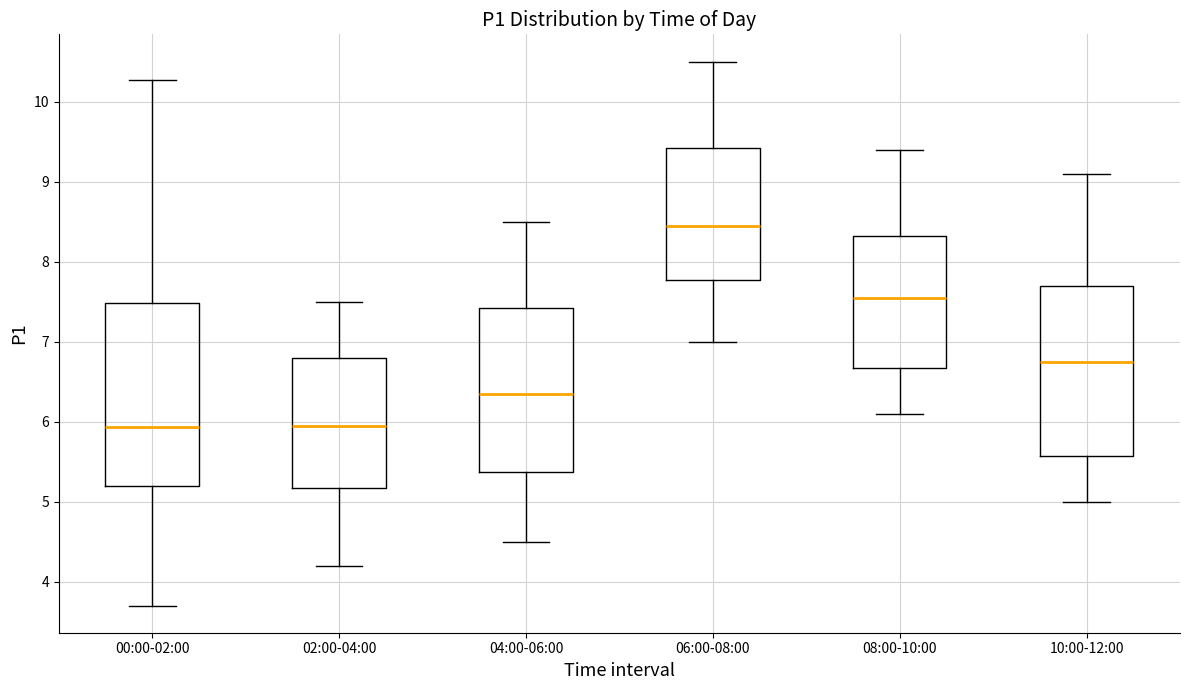

Reading left to right, read every box against the y-axis: the position of its median line, the range the box covers, and the ends of its whiskers. The values are not printed on the chart, so give them approximately, as read against the axis.

00:00-02:00: median 5.9, box 5.2 to 7.5, whiskers 3.7 to 10.3
02:00-04:00: median 6.0, box 5.2 to 6.8, whiskers 4.2 to 7.5
04:00-06:00: median 6.4, box 5.4 to 7.4, whiskers 4.5 to 8.5
06:00-08:00: median 8.5, box 7.8 to 9.4, whiskers 7.0 to 10.5
08:00-10:00: median 7.6, box 6.7 to 8.3, whiskers 6.1 to 9.4
10:00-12:00: median 6.8, box 5.6 to 7.7, whiskers 5.0 to 9.1